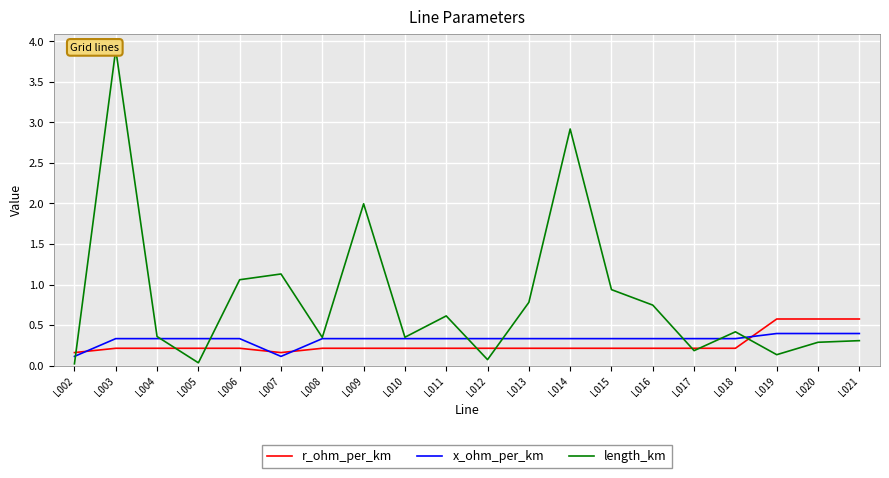

The value of length_km at L009 is 1.0. True or false?

False